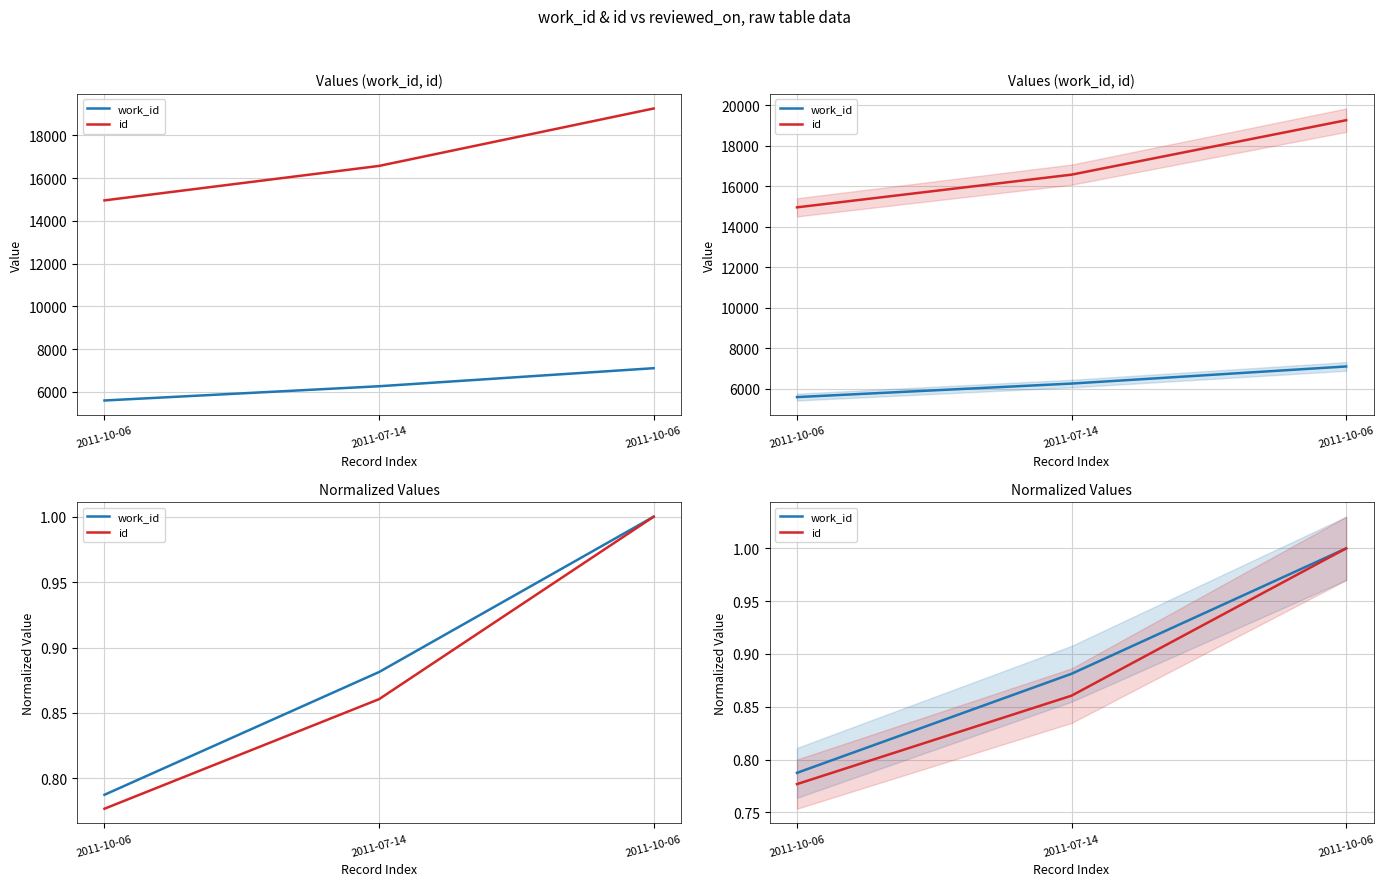

What is the approximate value of id at 2011-10-06?

1.0